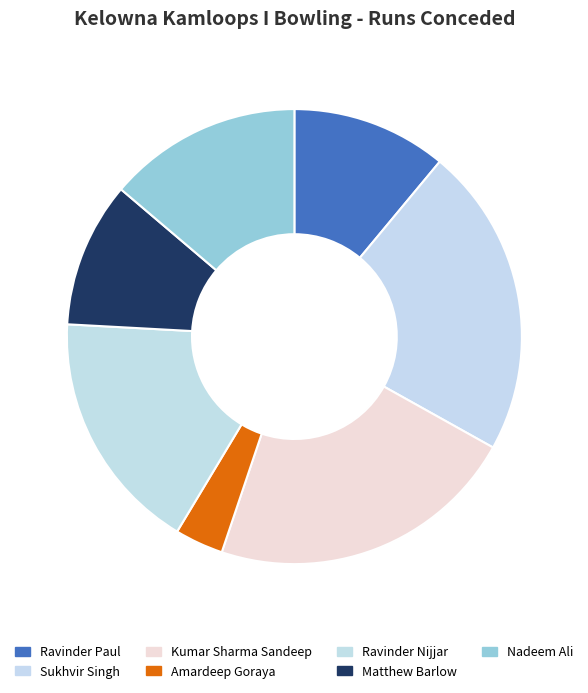

How many segments does this pie chart have?

7